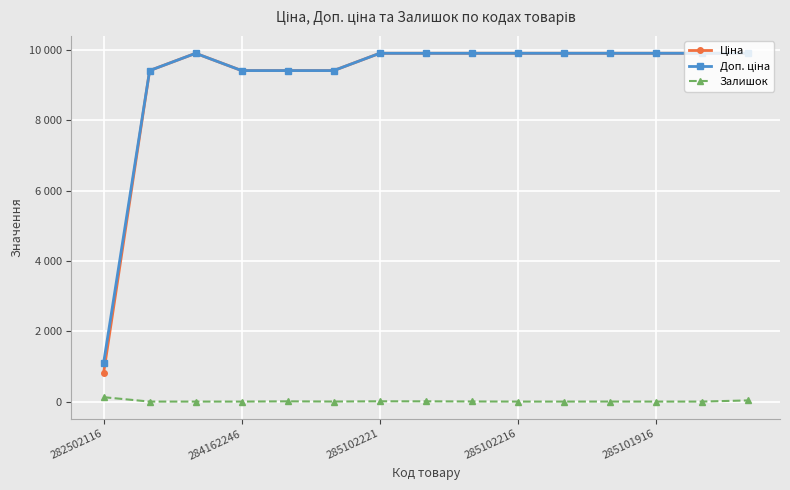

Does the chart have visible grid lines?

Yes